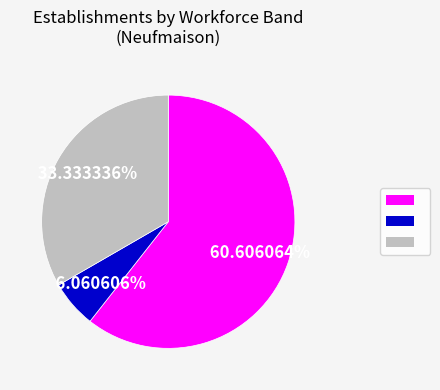

How many segments does this pie chart have?

3